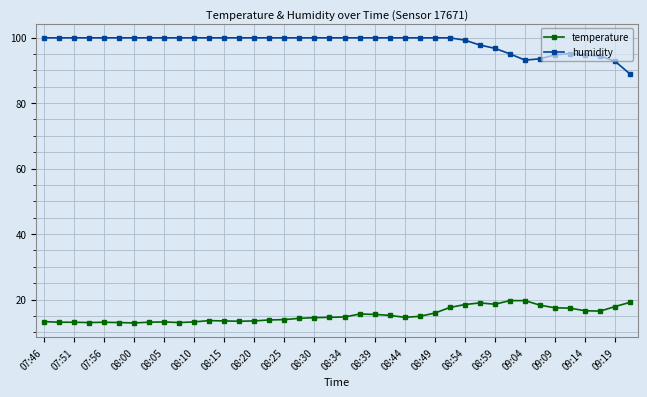

What is the difference between the maximum and minimum values in the humidity series?

11.1